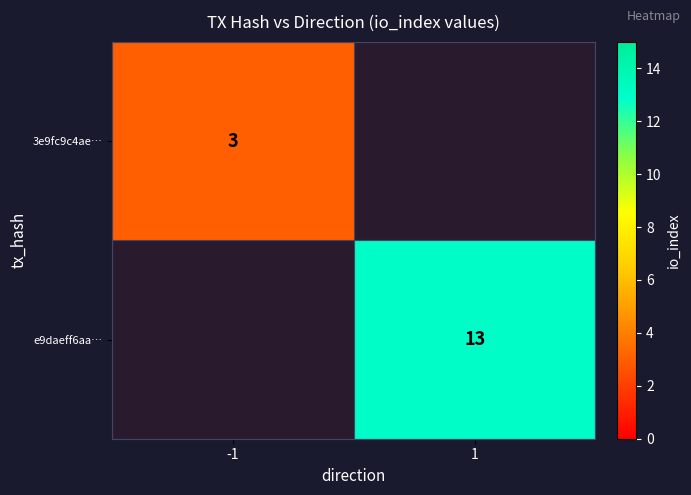

The value of 3e9fc9c4ae… at -1 is 2. True or false?

False